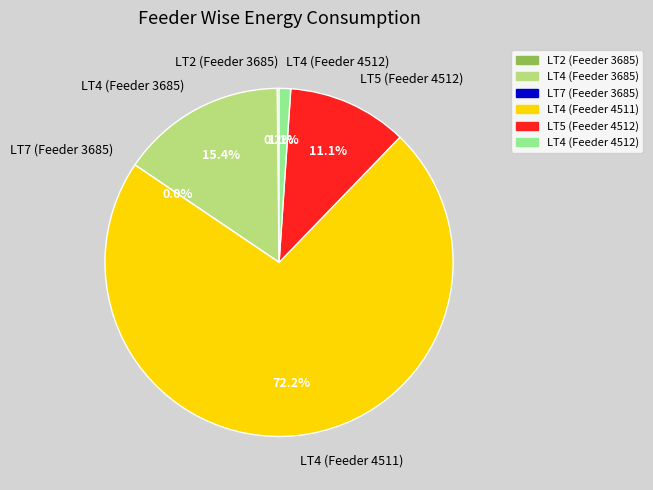

Combined, what portion of the pie is LT7 (Feeder 3685) and LT4 (Feeder 3685)?

15.4%